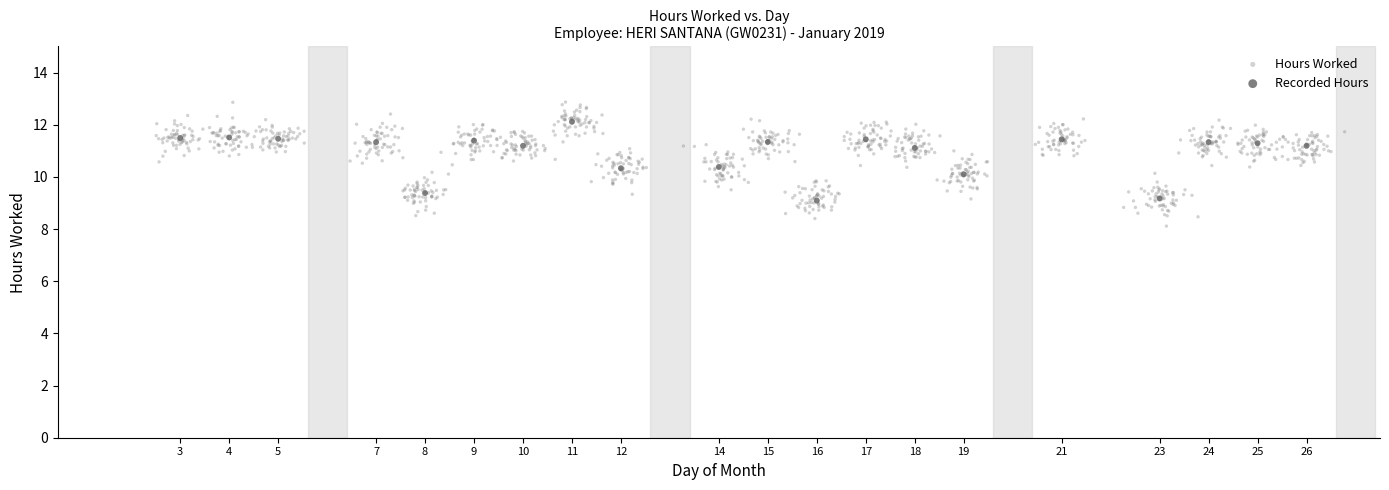

Which series has the largest Y range (max minus min)?

Hours Worked